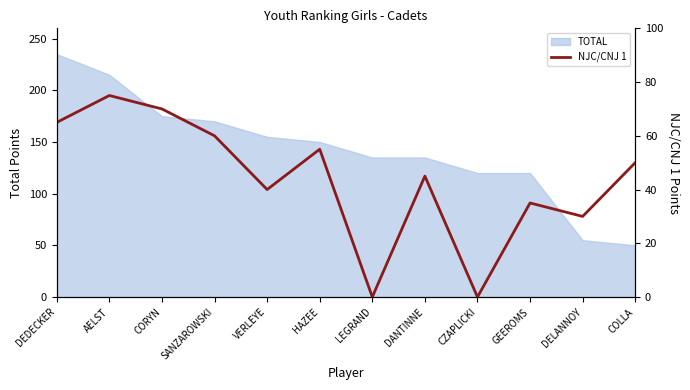

How many lines are shown in the chart?

1